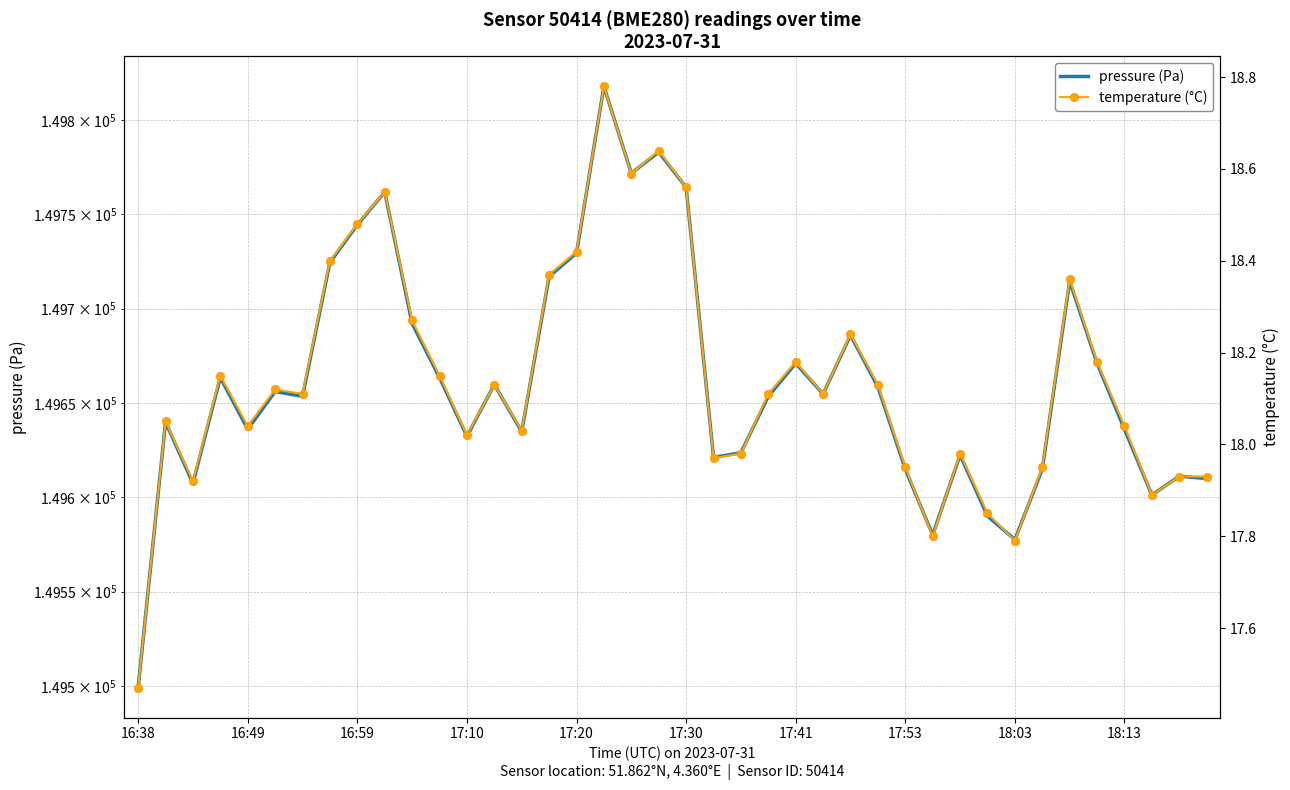

True or false: temperature (°C) and pressure (Pa) intersect in this chart.

False